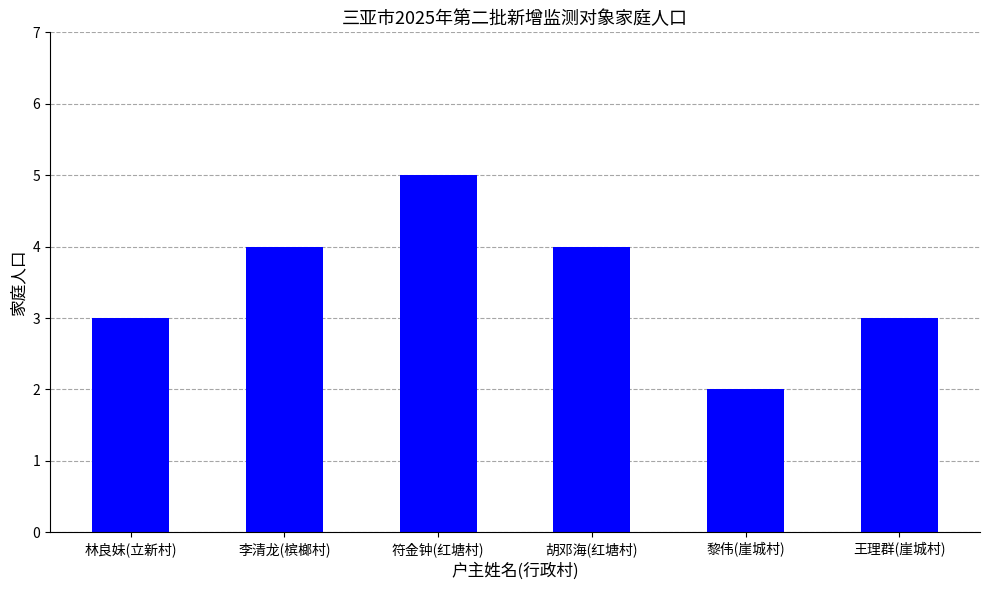

True or false: the data shows 2 at 林良妹(立新村).

False